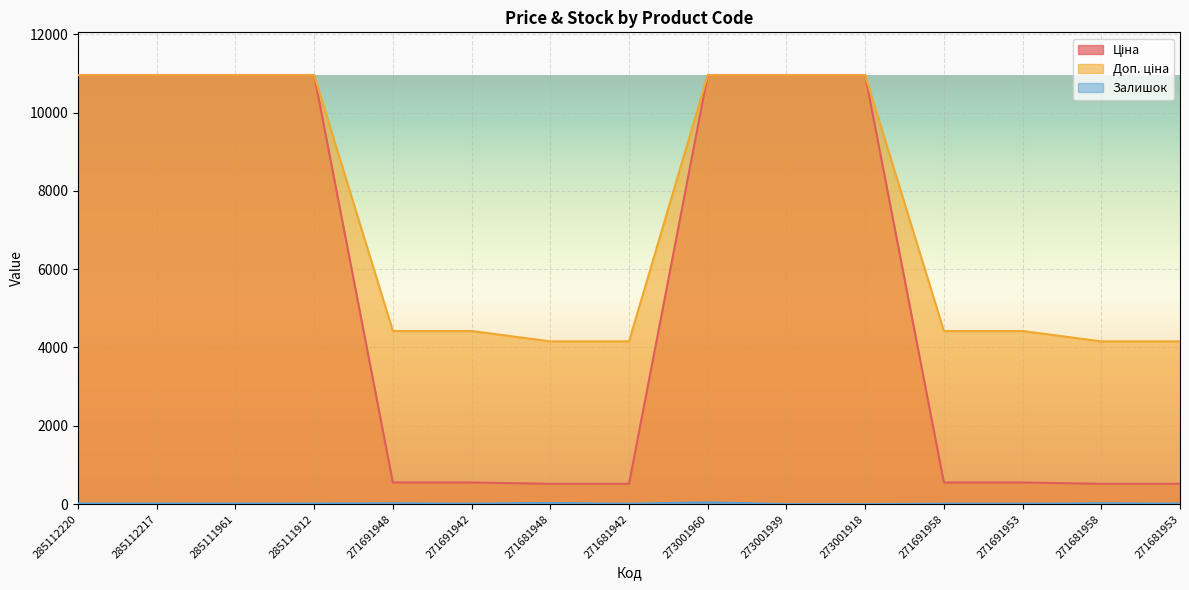

Between 271681948 and 273001960, which is larger?

273001960